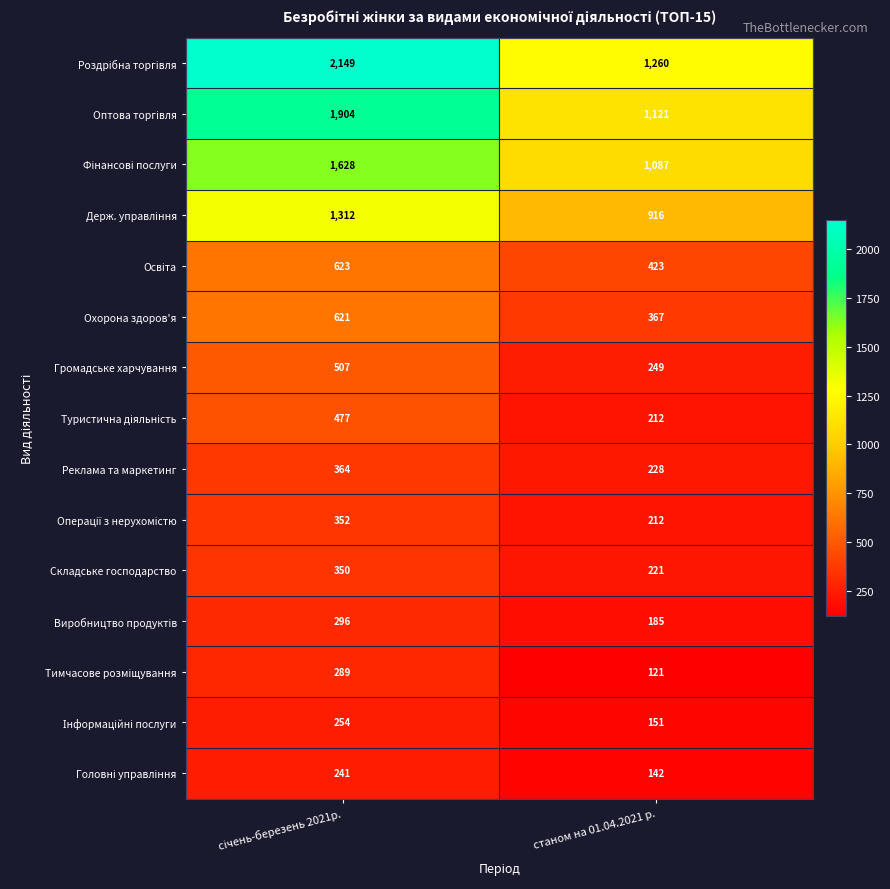

Count the number of categories in the chart.

2